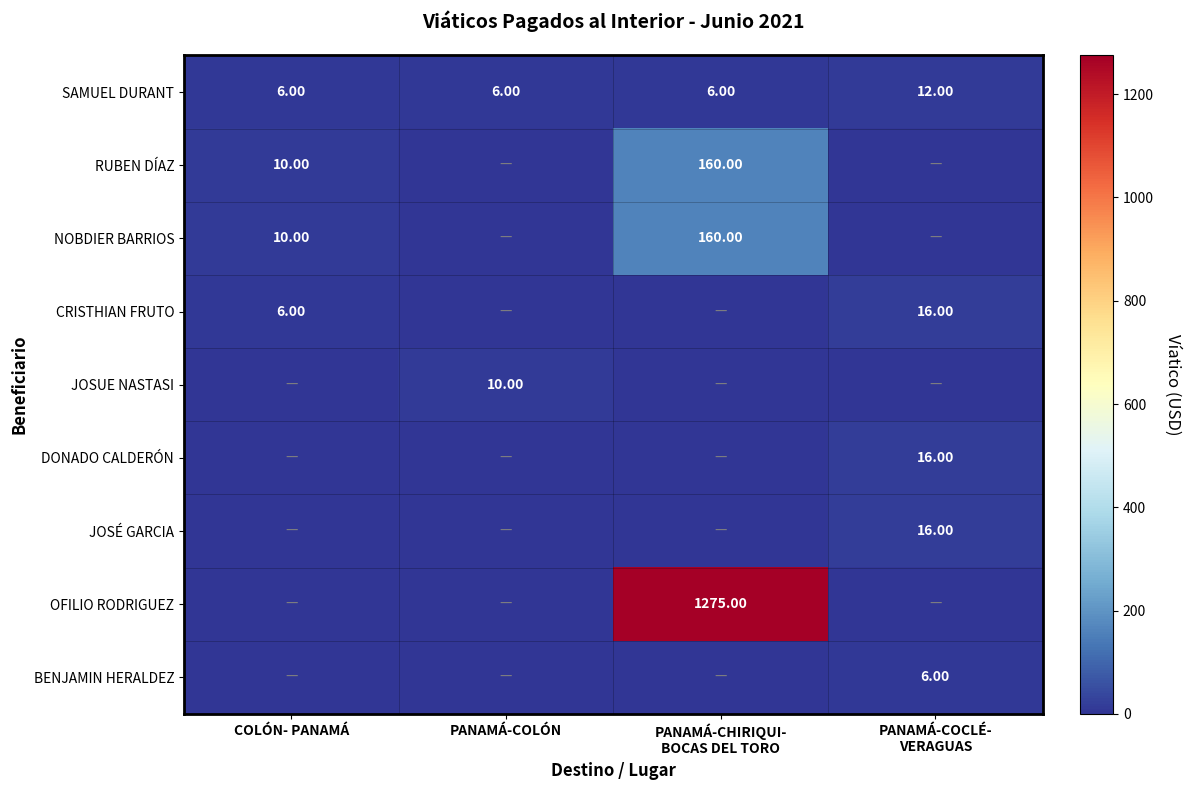

Rank the series at COLÓN- PANAMÁ from lowest to highest value.

JOSUE NASTASI, DONADO CALDERÓN, JOSÉ GARCIA, OFILIO RODRIGUEZ, BENJAMIN HERALDEZ, SAMUEL DURANT, CRISTHIAN FRUTO, RUBEN DÍAZ, NOBDIER BARRIOS